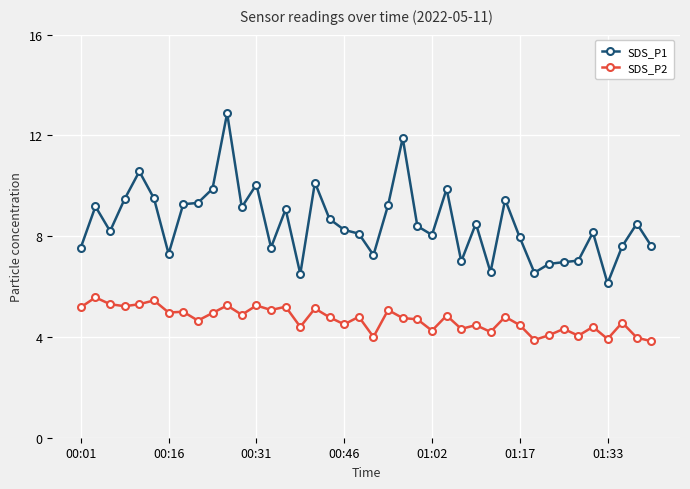

What is the minimum value for SDS_P2?

3.8